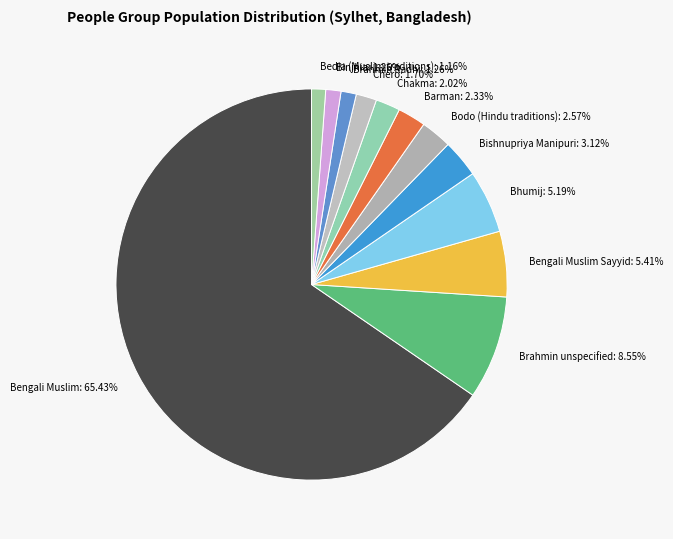

To the nearest percent, what percentage of the pie is Bedia (Muslim traditions)?

1%